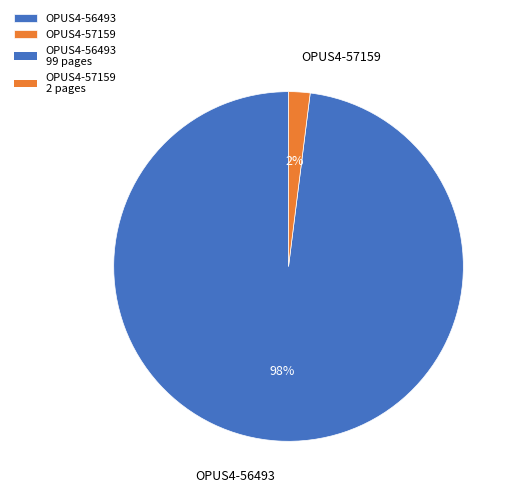

What is the smallest slice in the pie chart?

OPUS4-57159